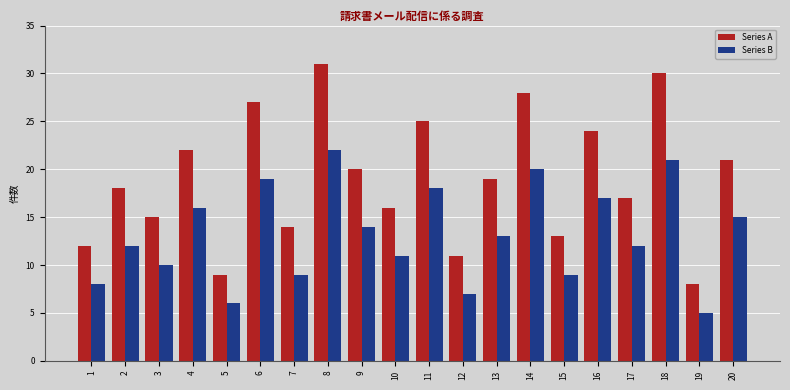

What is the difference between the maximum and minimum values in the Series A series?

23